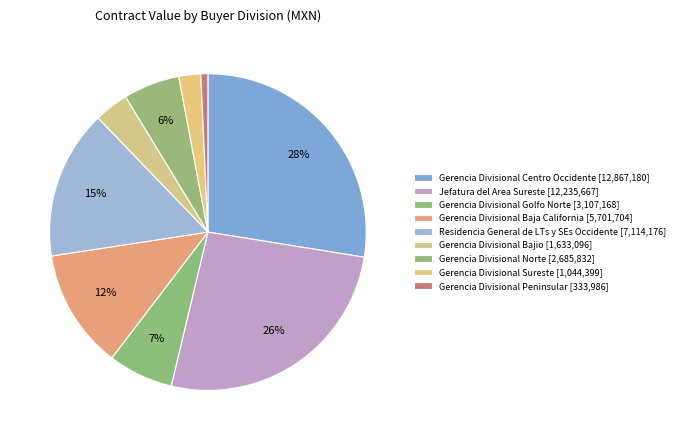

How much of the chart is everything except Jefatura del Area Sureste?

73.8%